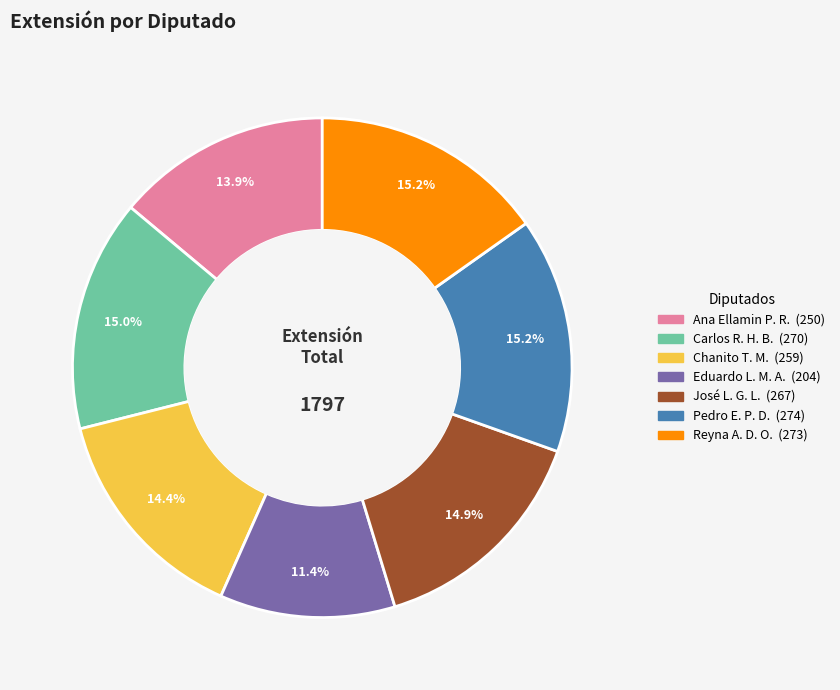

Is there a majority slice in this chart?

No